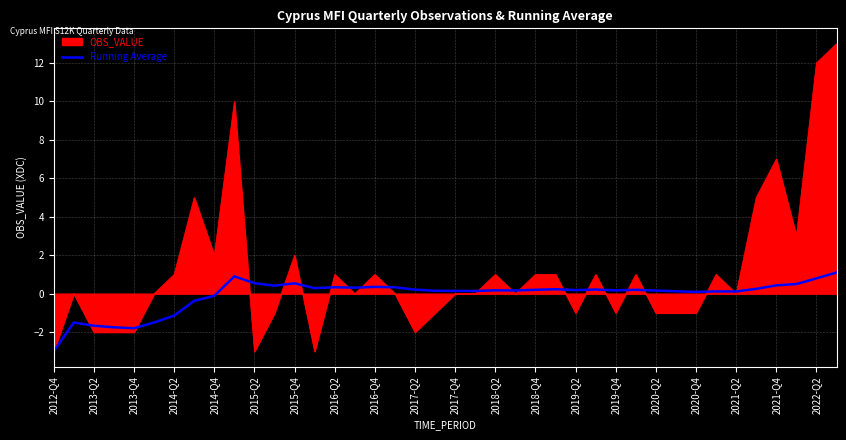

List the series in order of their peak value, lowest first.

Running Average, OBS_VALUE